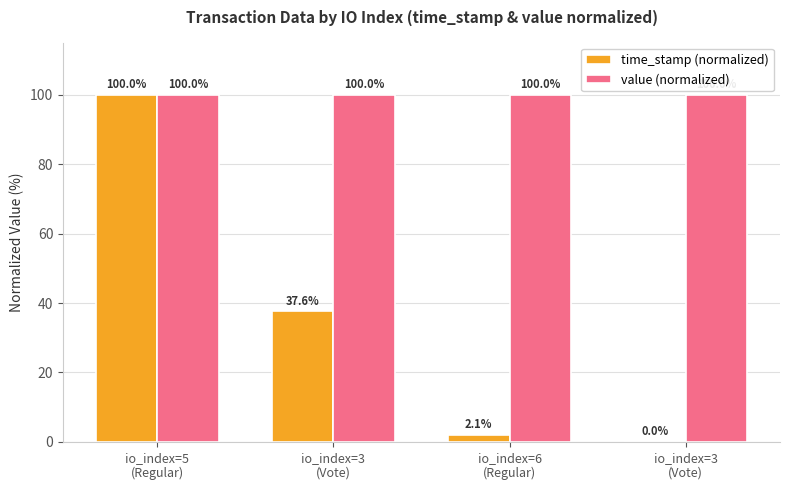

What are all the series names shown in the legend?

time_stamp (normalized), value (normalized)